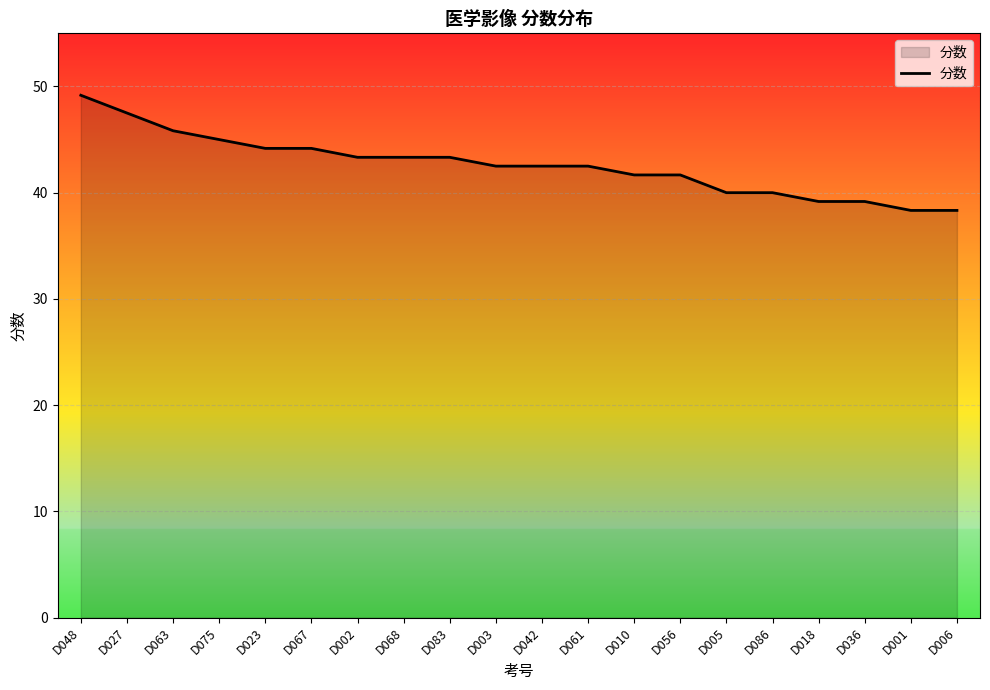

Which has a higher value, D068 or D005?

D068